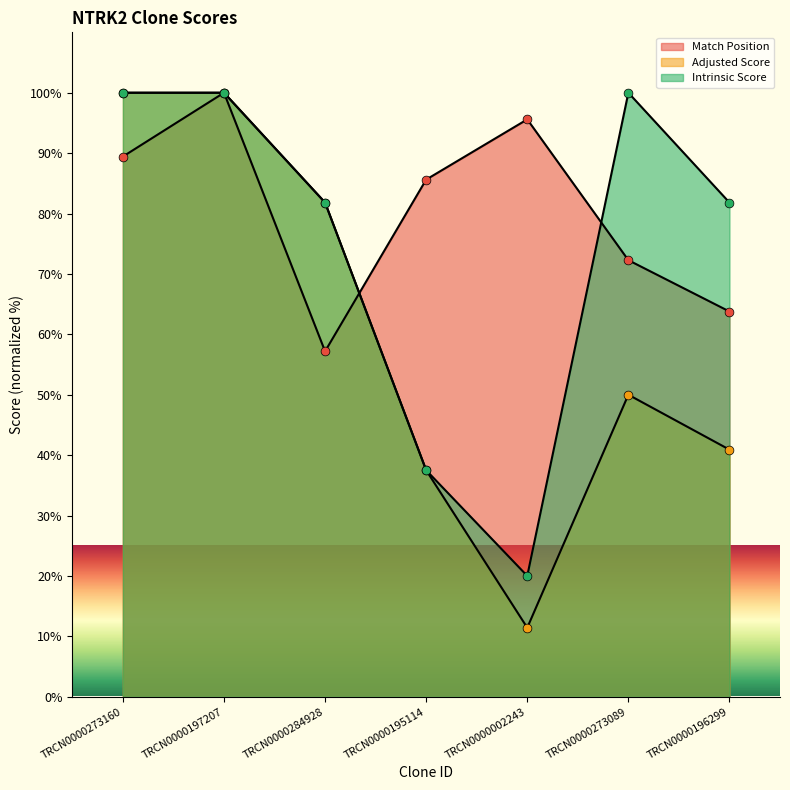

Which series has the largest total across all categories?

Match Position